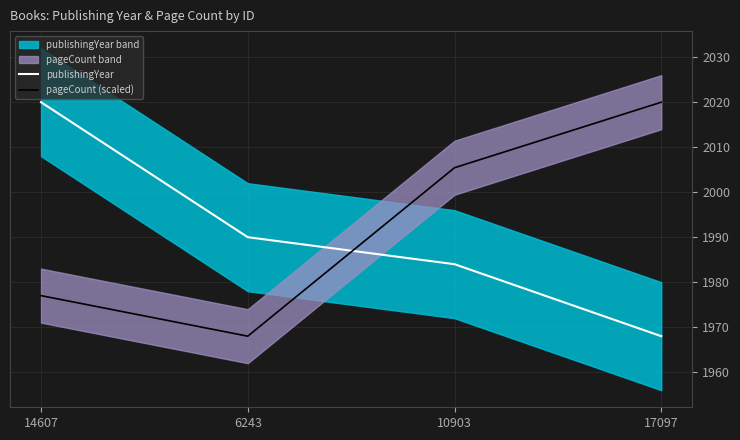

What is the difference between the second highest and minimum values in the pageCount (scaled) series?

37.4